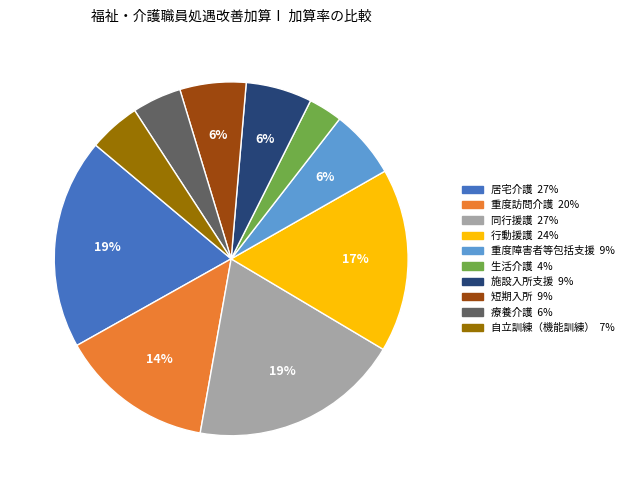

Is there a majority slice in this chart?

No